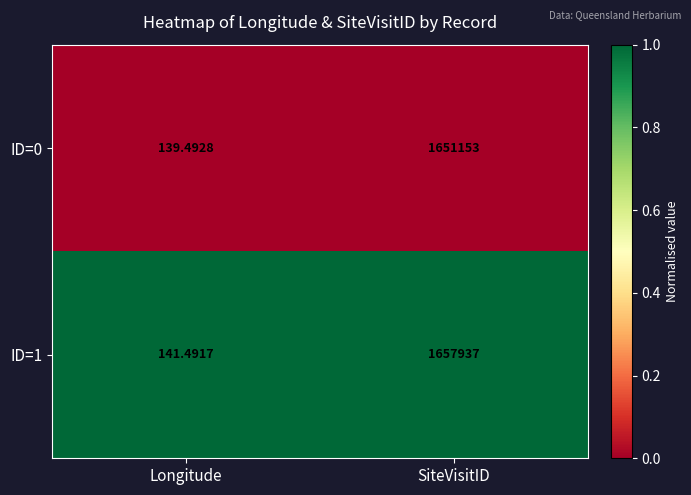

Between Longitude and SiteVisitID, which series saw the biggest shift?

ID=1